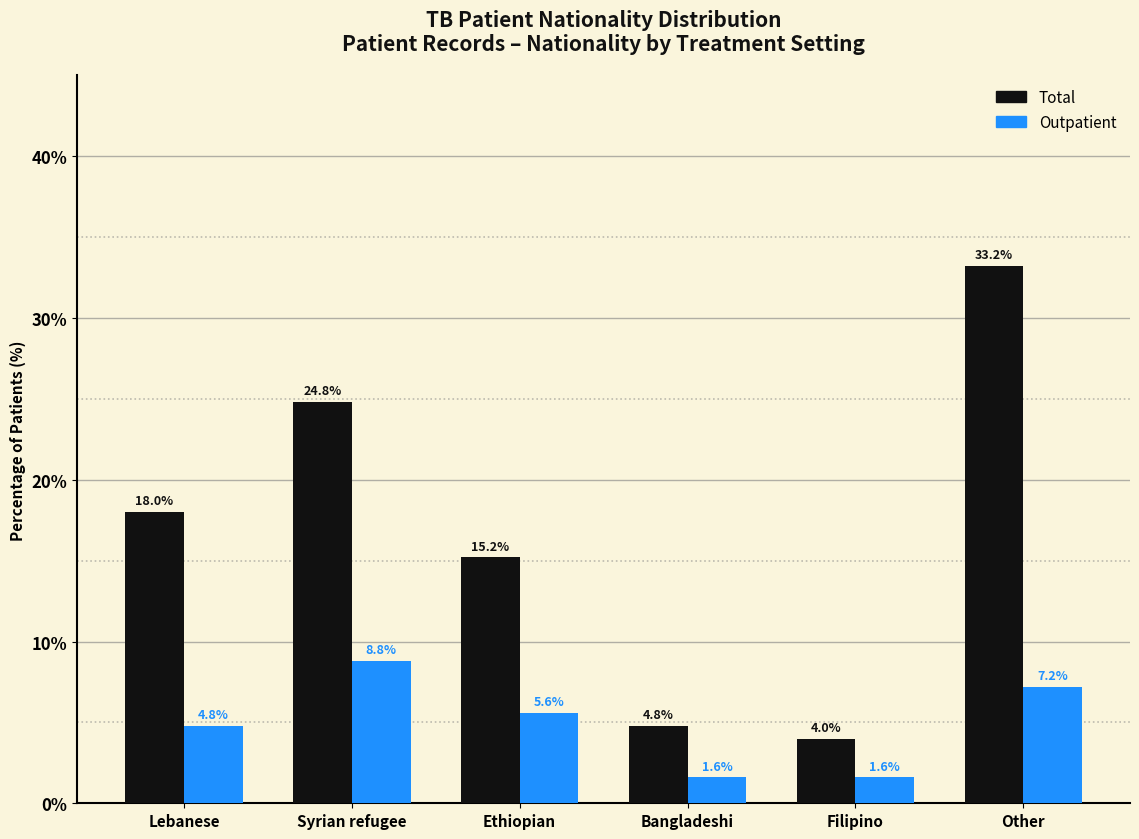

Are the bars grouped side by side (vs. stacked)?

Yes